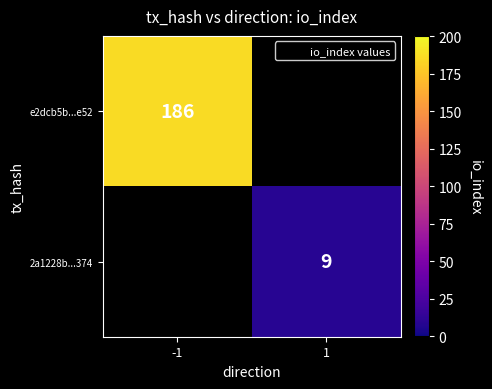

Is it true that 2a1228b...374 equals 9 at 1?

True